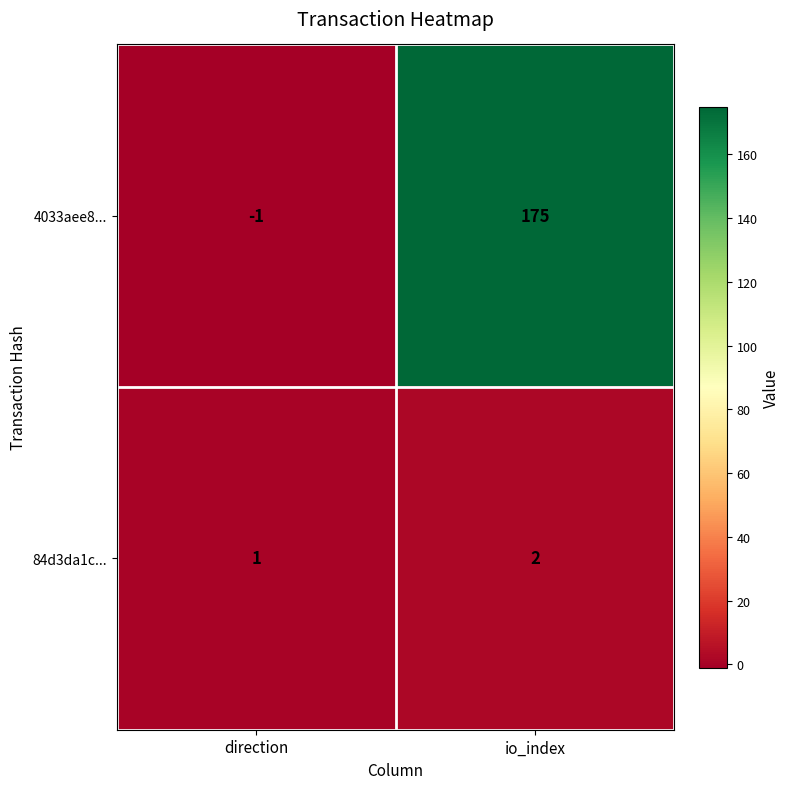

Count the number of categories in the chart.

2